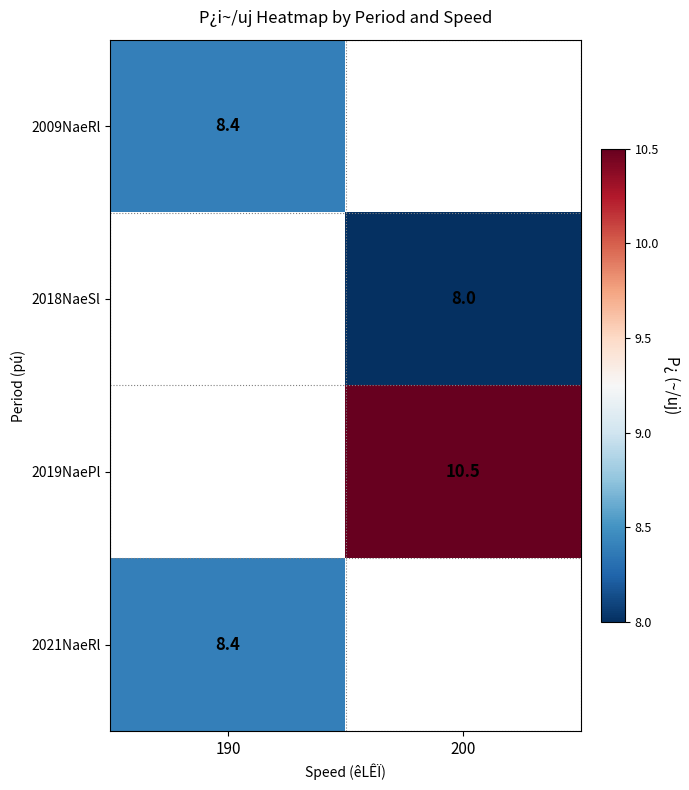

The value of 2009NaeRl at 190 is 8.4. True or false?

True